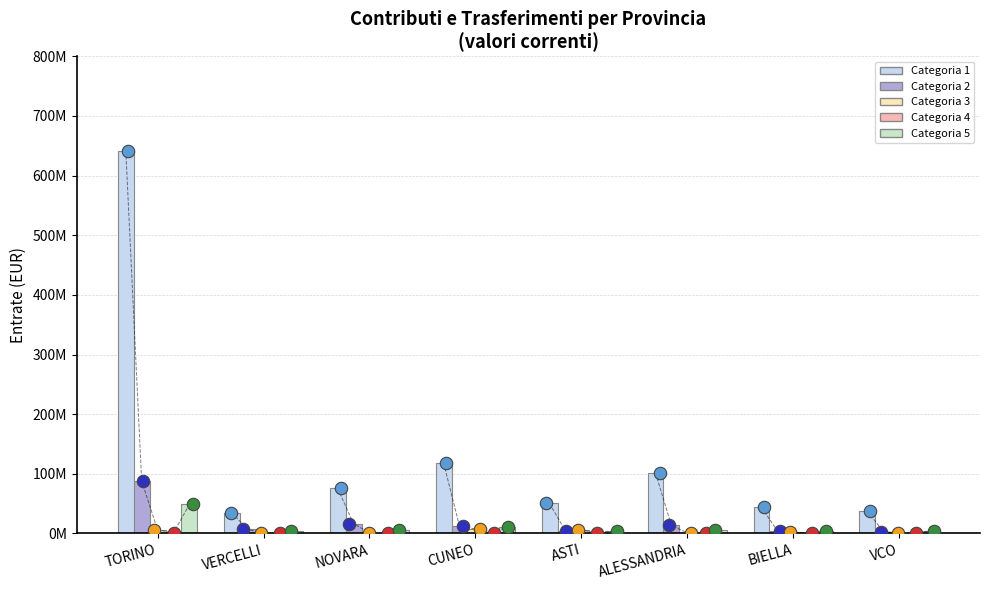

Is the value of Categoria 3 at VCO greater than the value of Categoria 4 at TORINO?

No